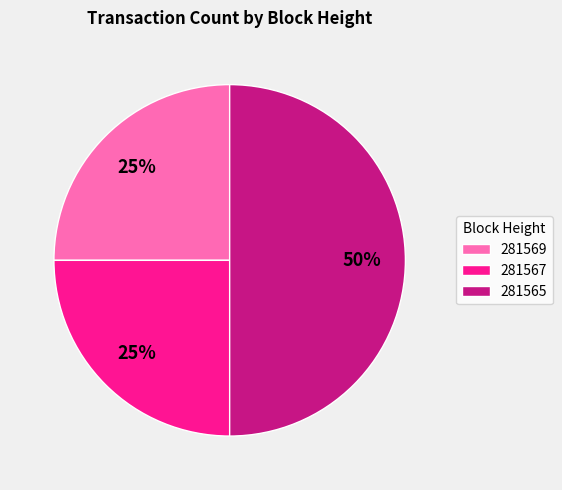

How many segments does this pie chart have?

3